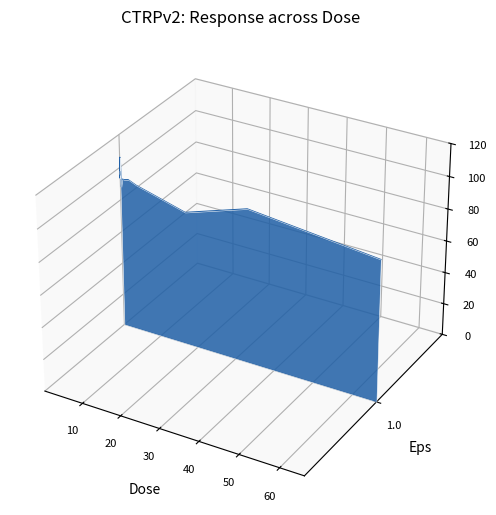

The chart shows a value of 0.0 at 10. True or false?

False